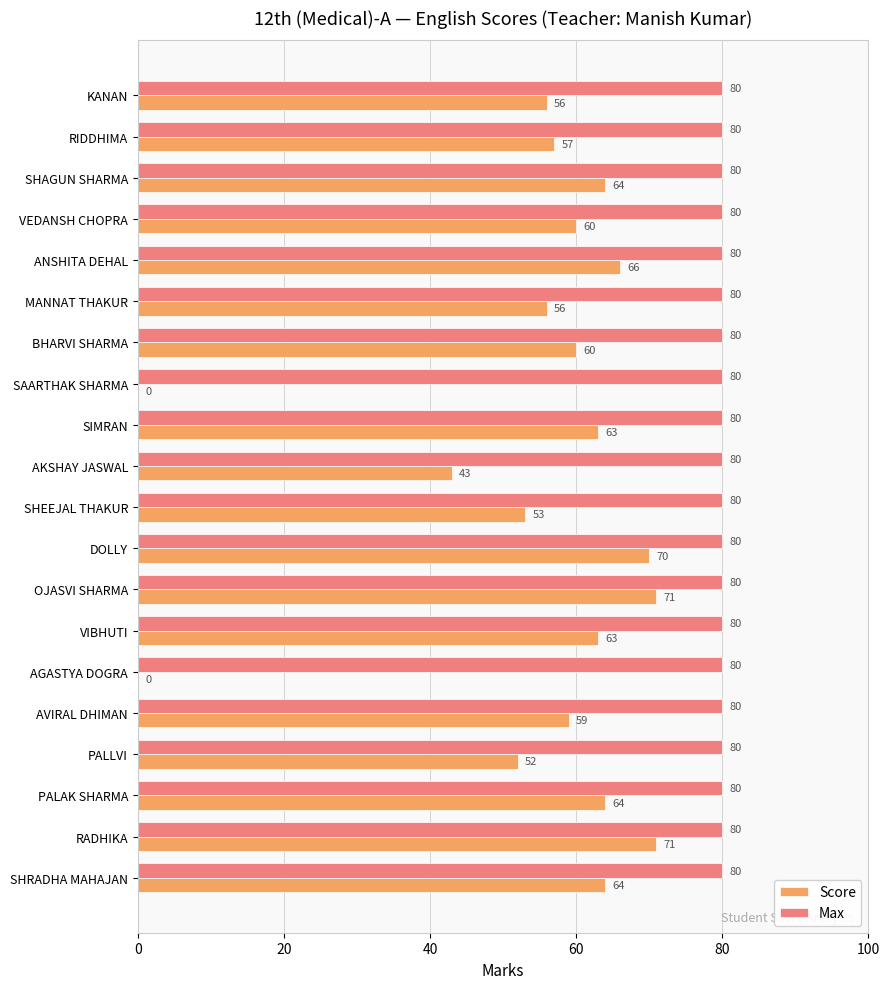

What is the sum of all Max values?

1600